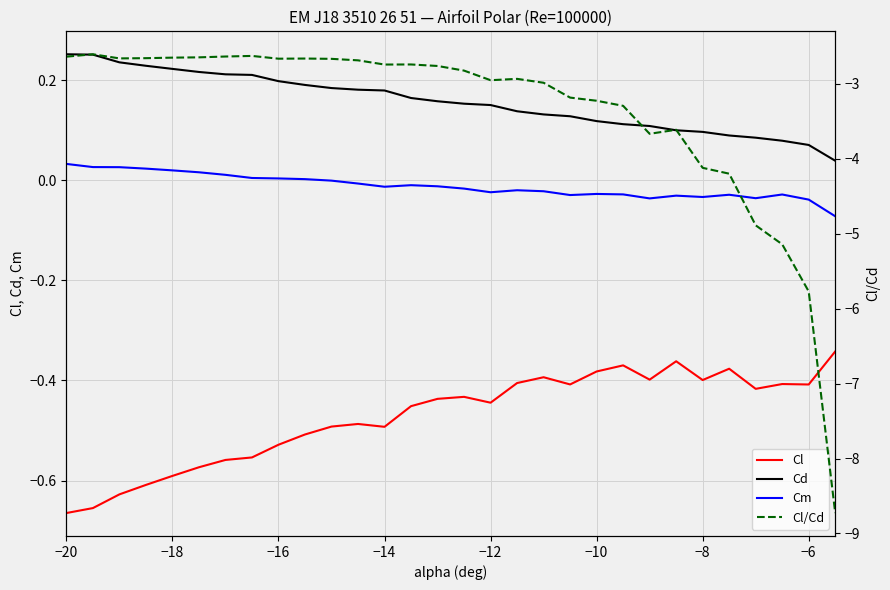

True or false: Cd has more than 0 points higher than both neighbors.

False